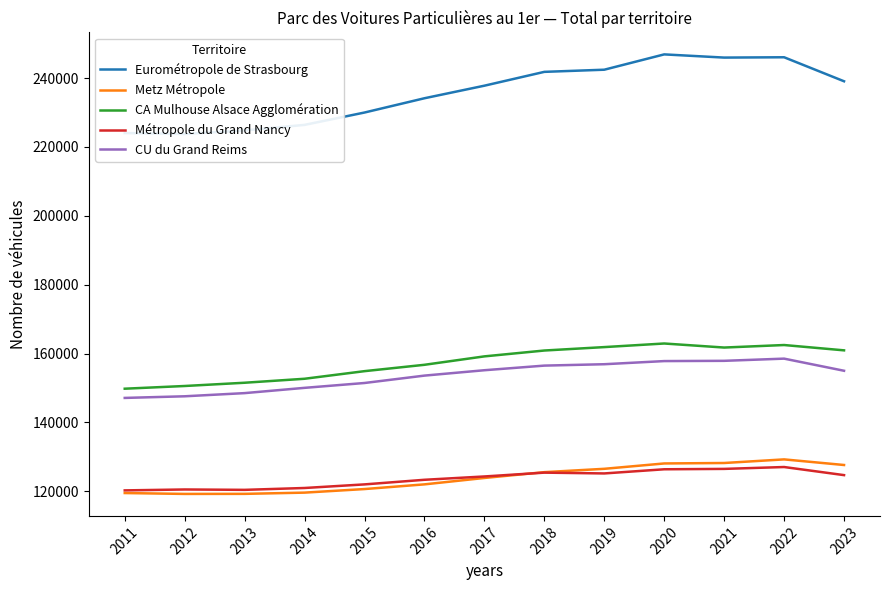

How many interior local peaks does the Metz Métropole series have?

1